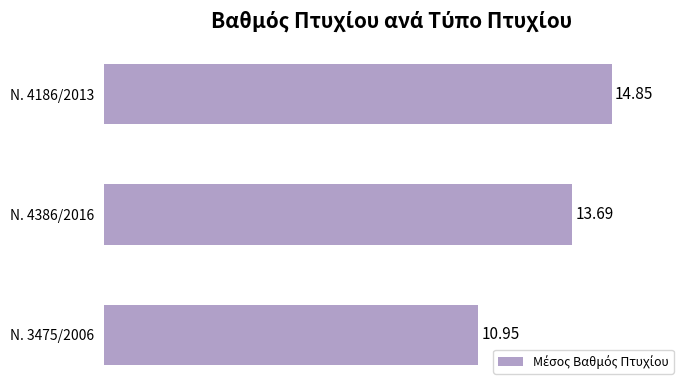

Rank the categories by value from lowest to highest.

Ν. 3475/2006, Ν. 4386/2016, Ν. 4186/2013